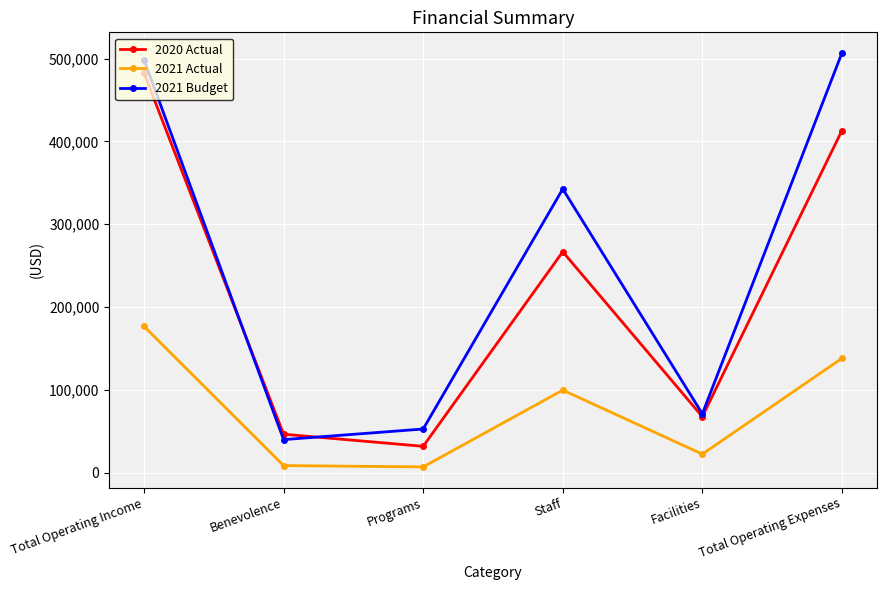

How many values in the 2020 Actual series are below 266795?

3